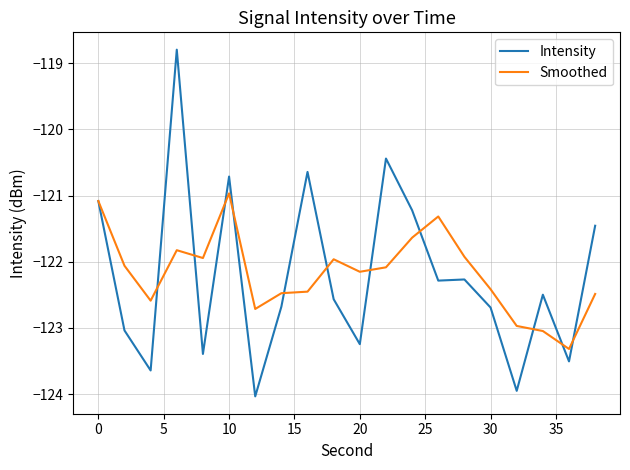

What is the difference between the second highest and second lowest values in the Smoothed series?

2.0